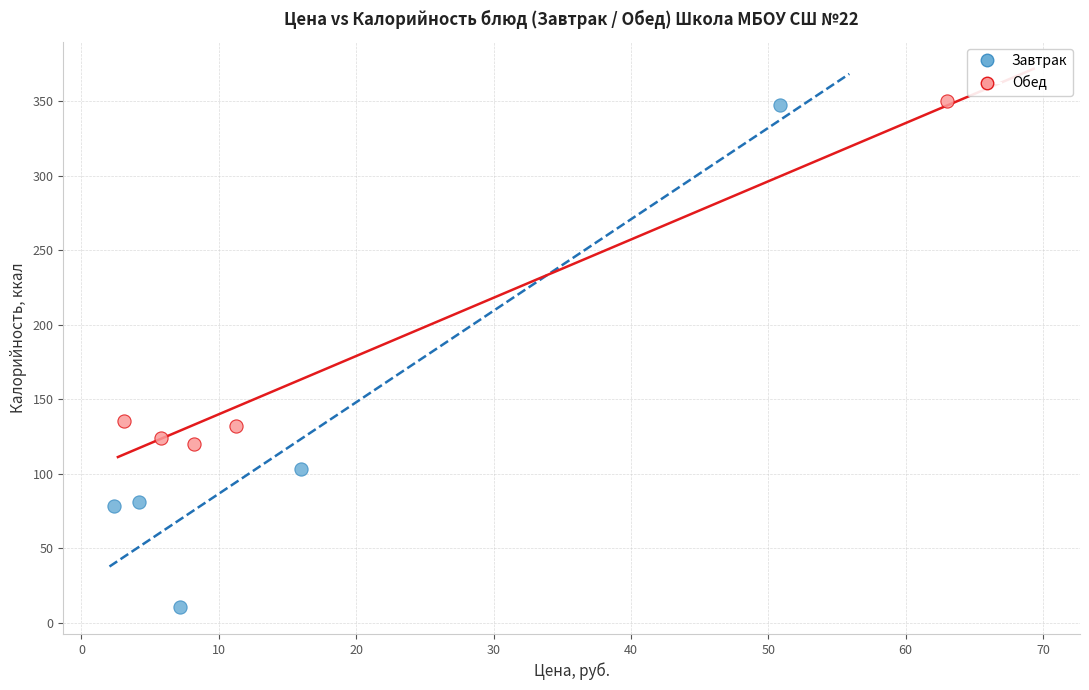

Which series has the largest Y range (max minus min)?

Завтрак